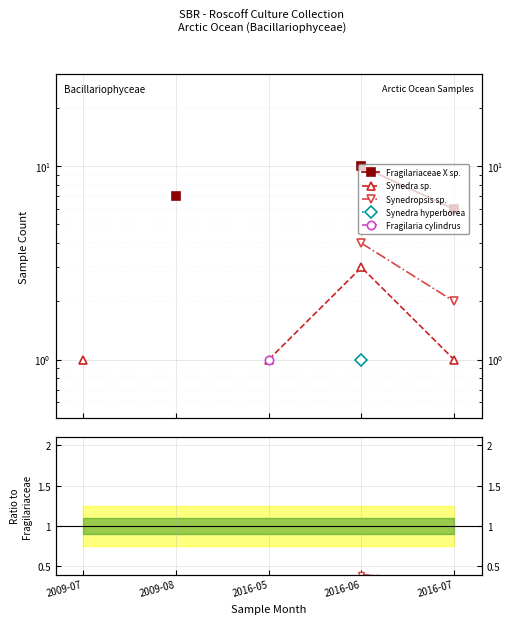

How many lines are shown in the chart?

5